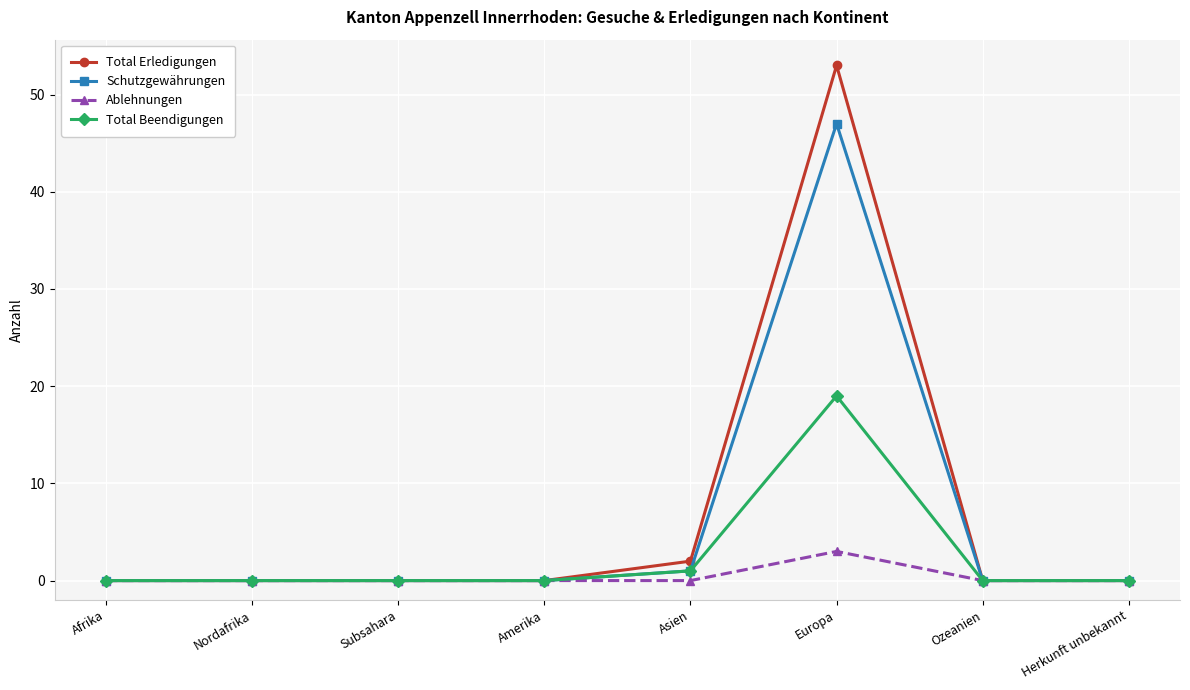

What is the label of the 6th point from the left?

Europa